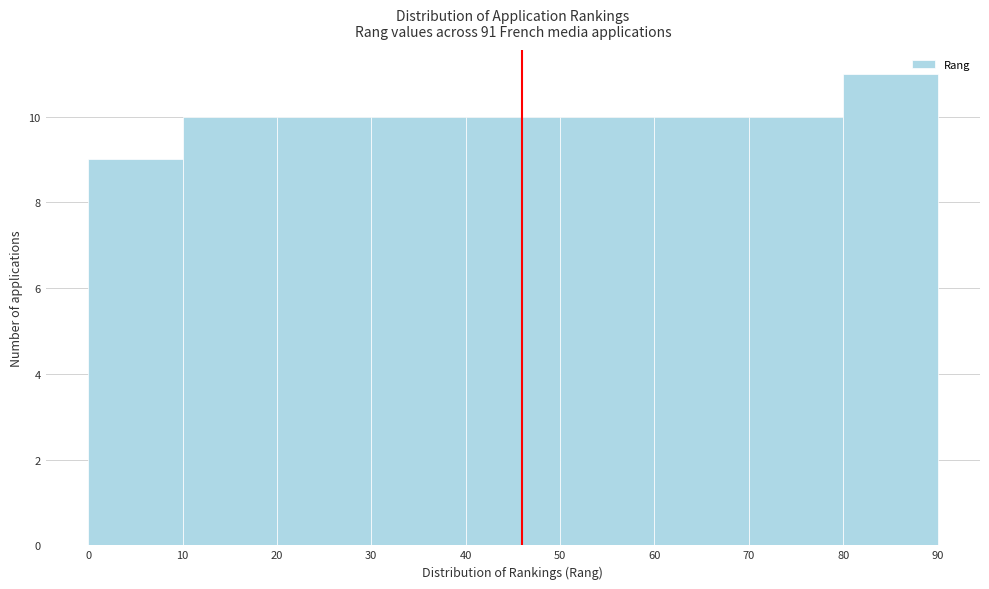

Reading left to right, transcribe this chart: for each bar, give the range it covers on the x-axis and its height. The values are not printed on the chart, so give them approximately, as read against the axis.

0 to 10: 9
10 to 20: 10
20 to 30: 10
30 to 40: 10
40 to 50: 10
50 to 60: 10
60 to 70: 10
70 to 80: 10
80 to 90: 11